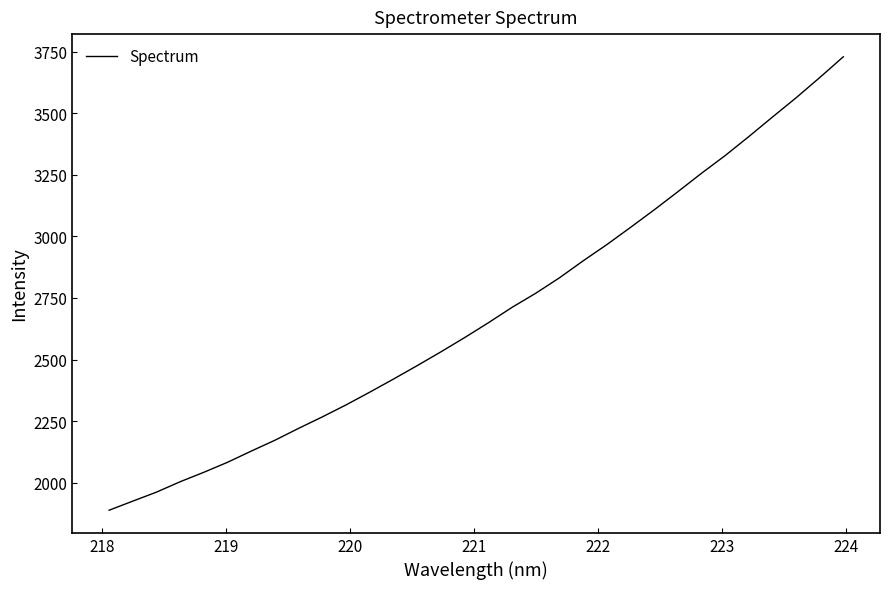

What is the sum of all values?

85953.7